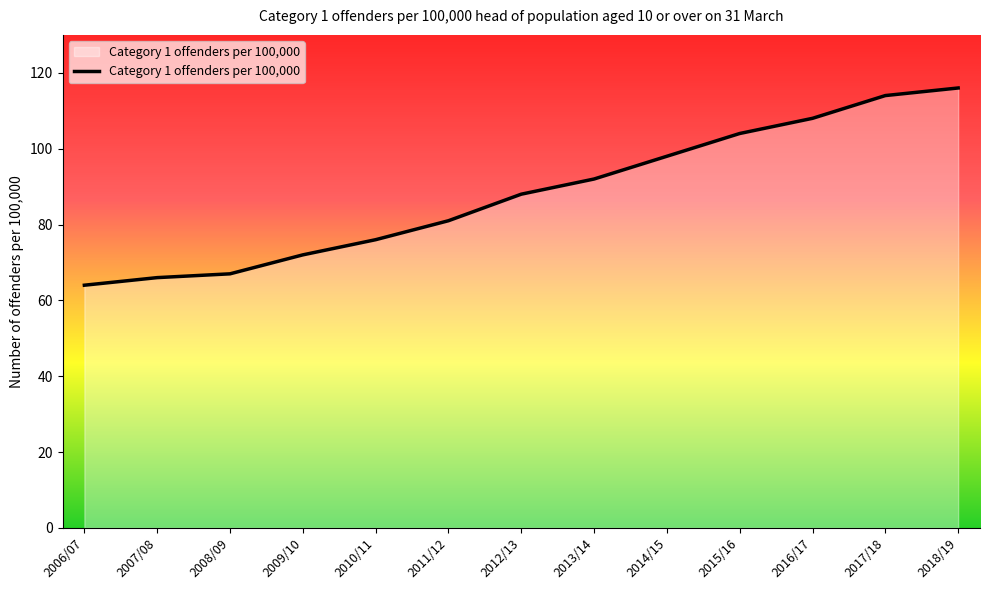

What is the sum of all values?

1146